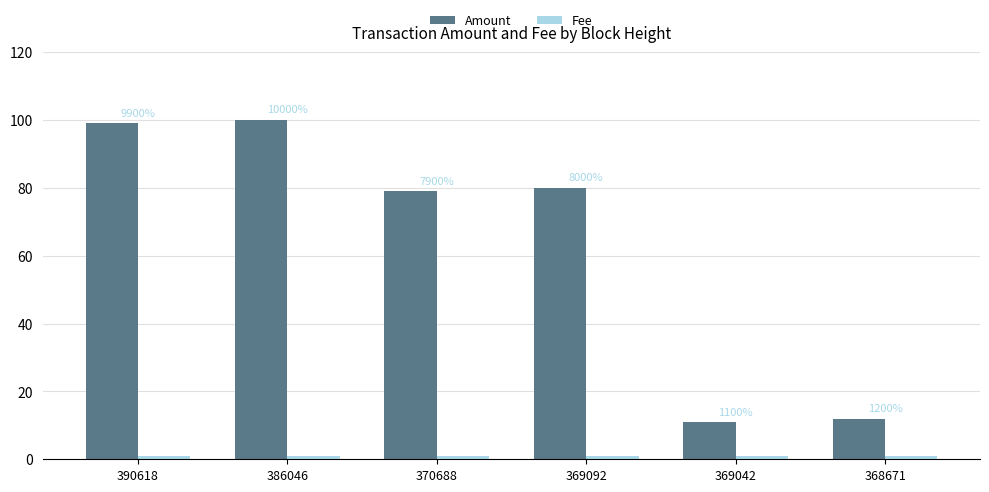

Are the bars horizontal?

No